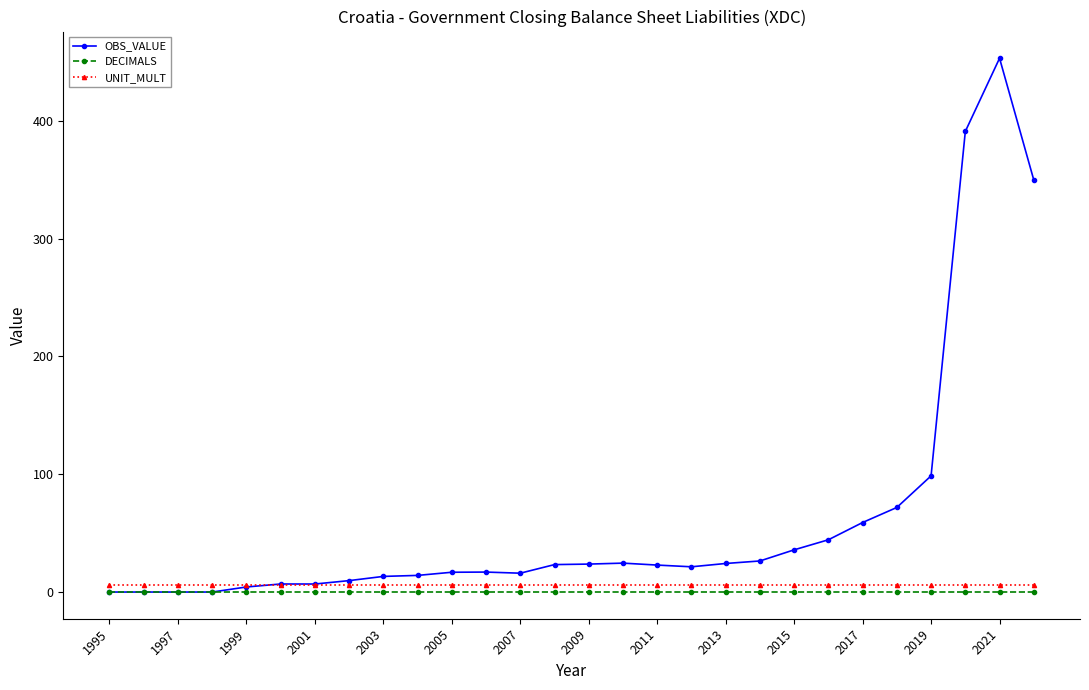

How many lines are shown in the chart?

3